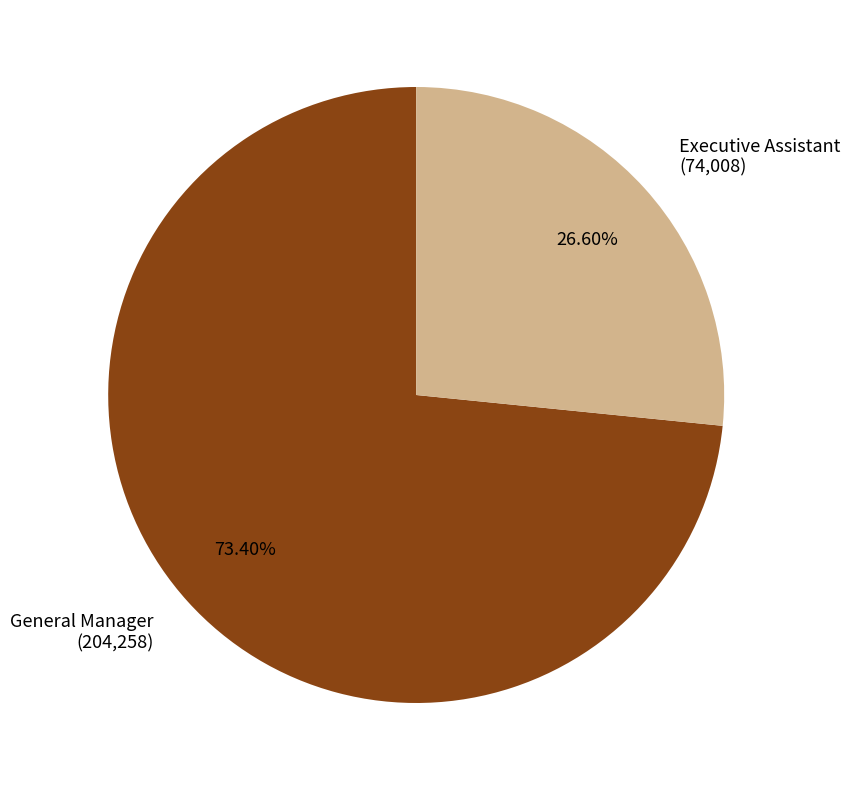

Which has a higher value, Executive Assistant (74,008) or General Manager (204,258)?

General Manager (204,258)